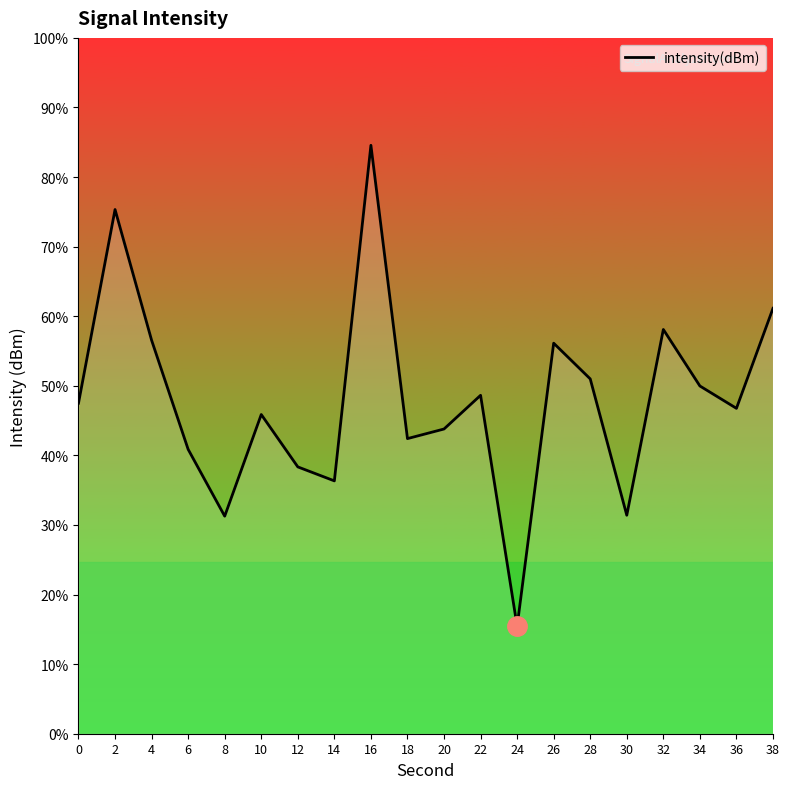

Which category has the lowest value across all series?

24